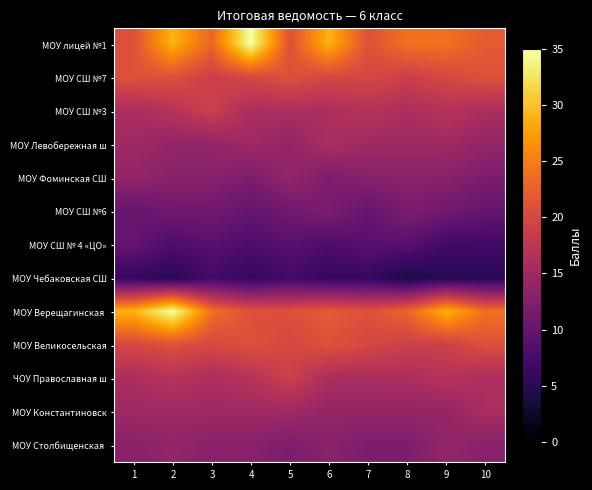

What is the spread (max minus min) of values at 7?

15